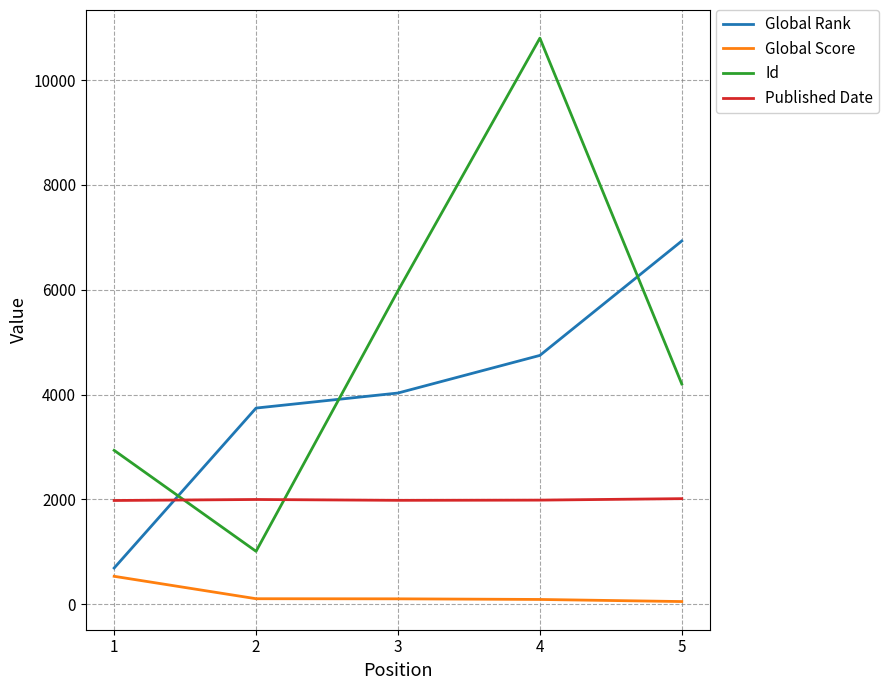

At how many categories does at least one series exceed 10457?

1